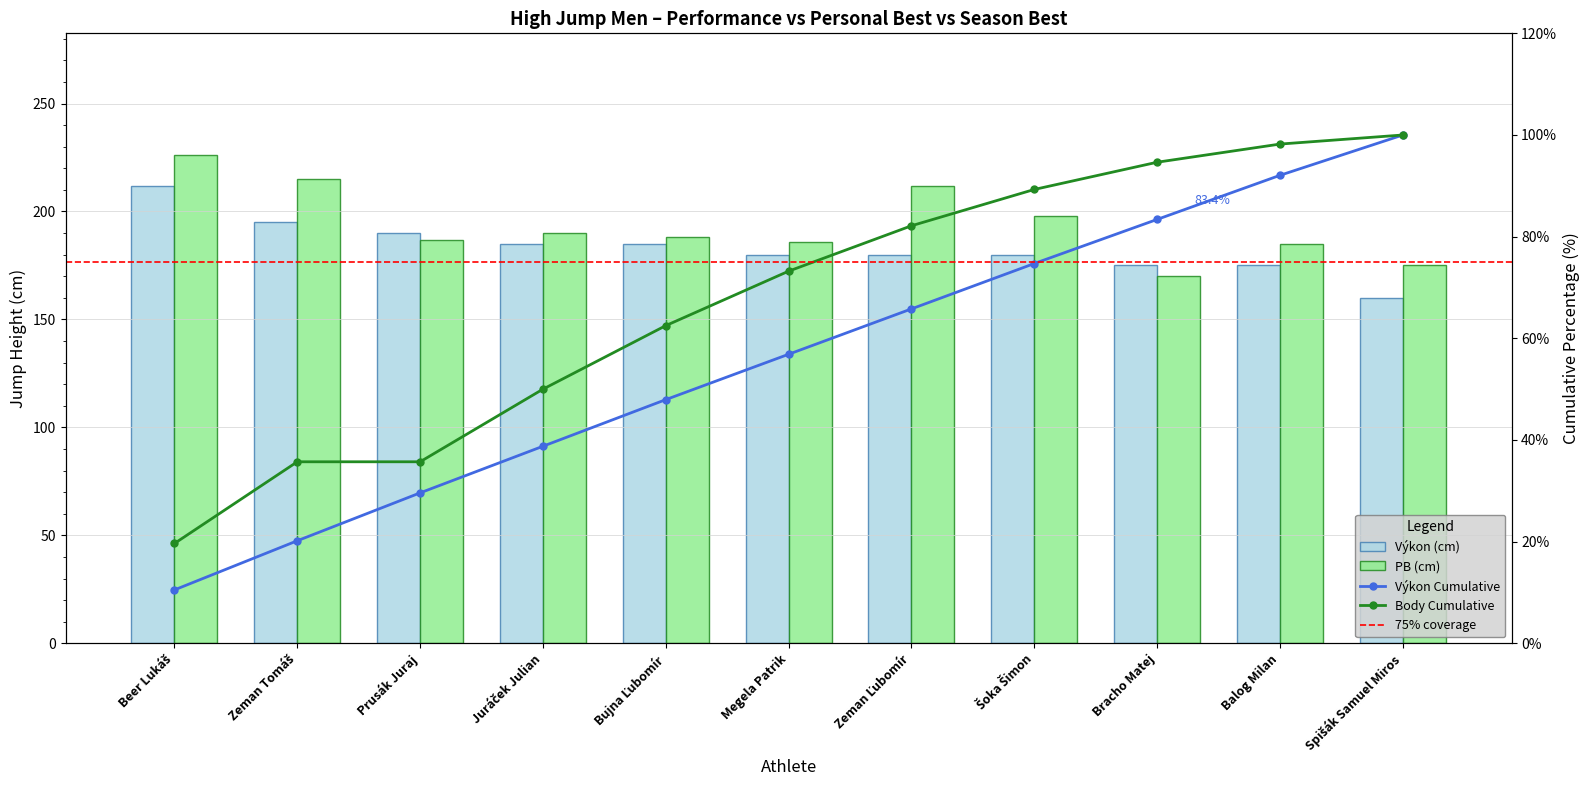

What is the sum of the Výkon values at Beer Lukáš and Spišák Samuel Miros?

372